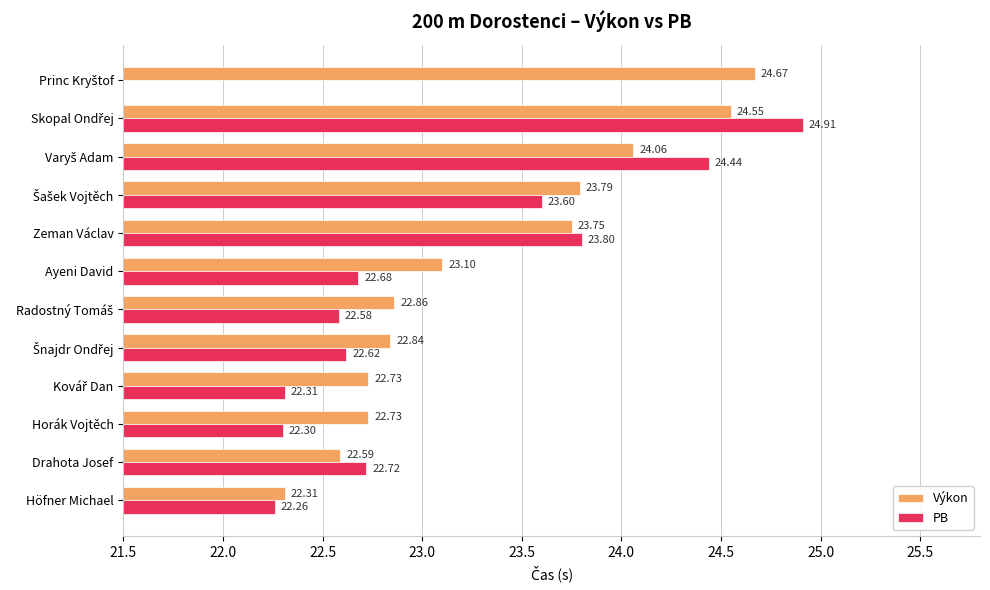

How many categories are shown in the chart?

12